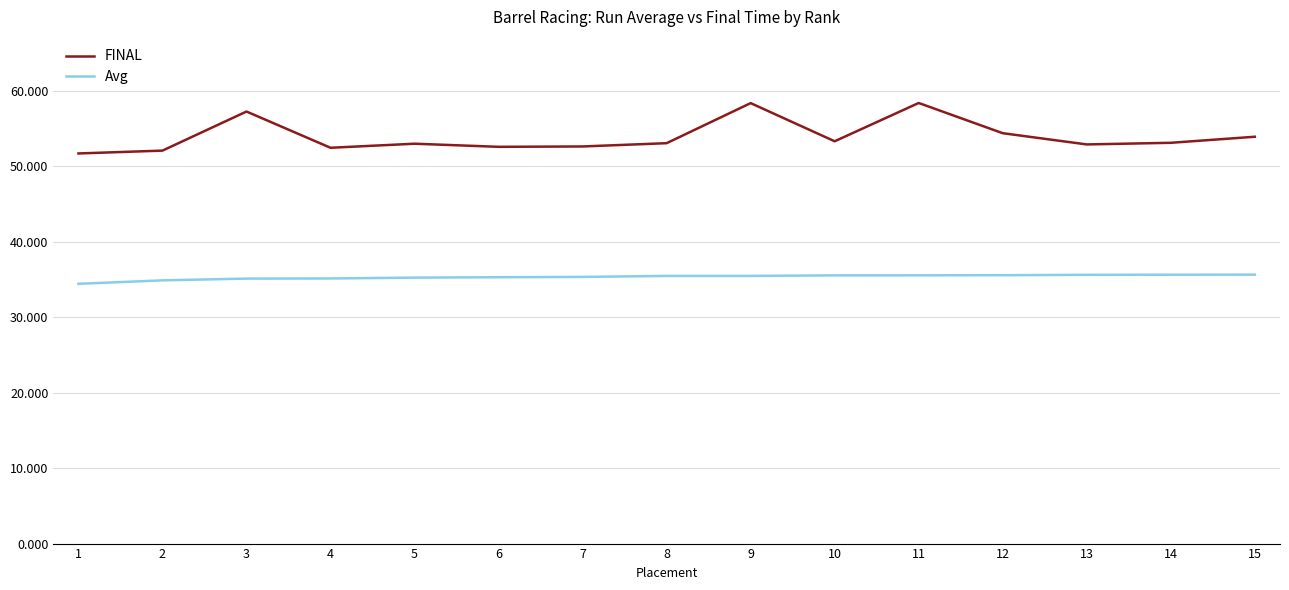

What is the difference between the maximum and second lowest values in the FINAL series?

6.3